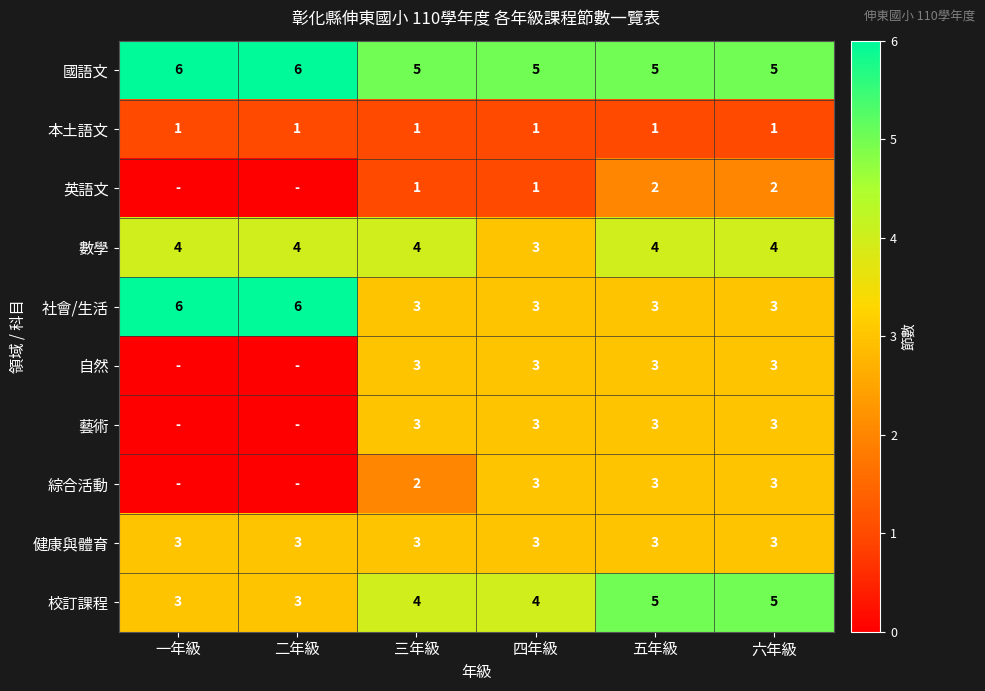

What is the sum of the 藝術 values at 三年級 and 五年級?

6